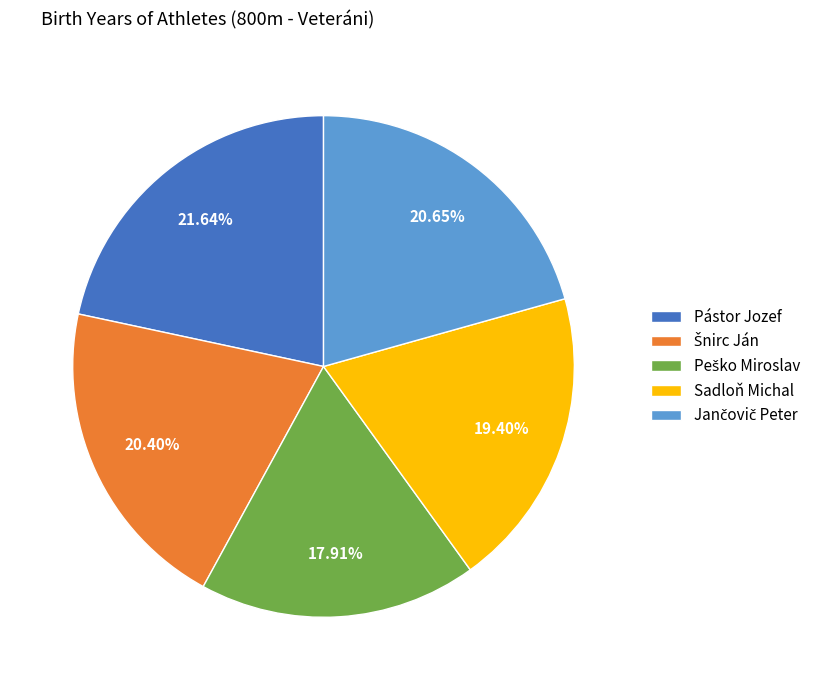

Approximately how many times larger is the value at Pástor Jozef compared to Sadloň Michal?

1.1